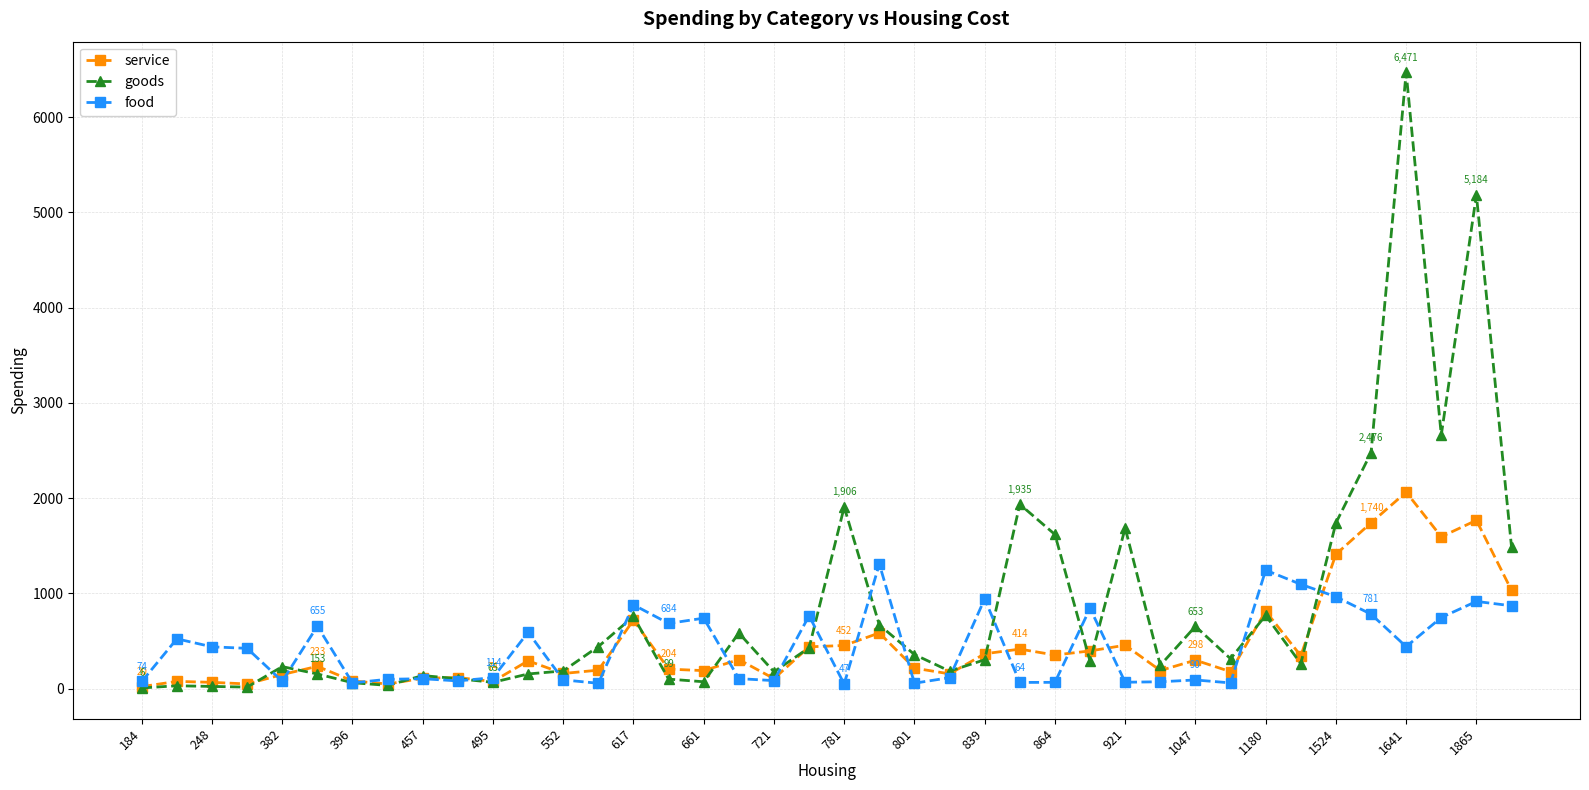

True or false: goods has more than 0 points higher than both neighbors.

True